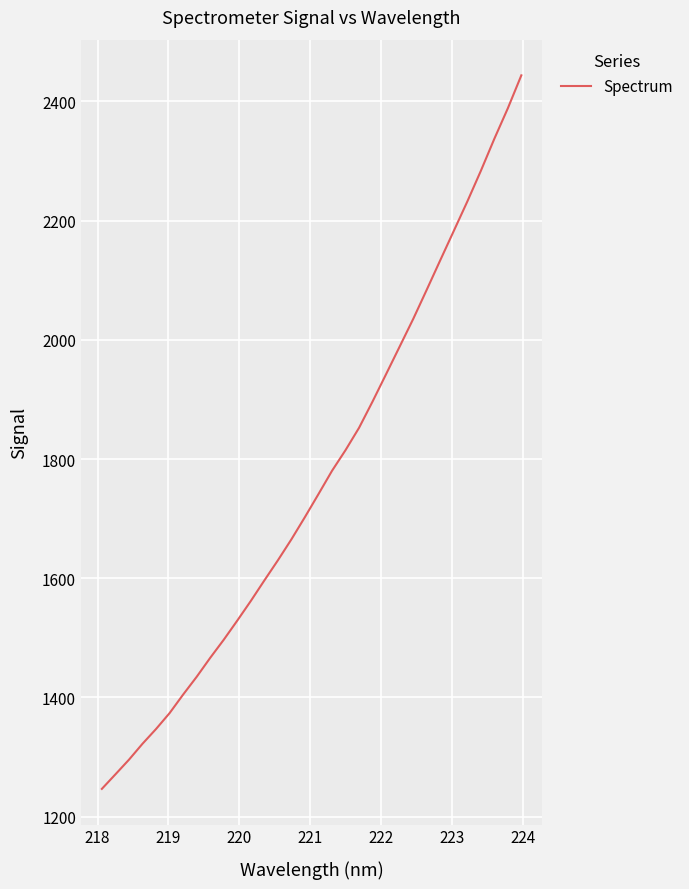

What is the difference between the maximum and minimum values?

1197.2